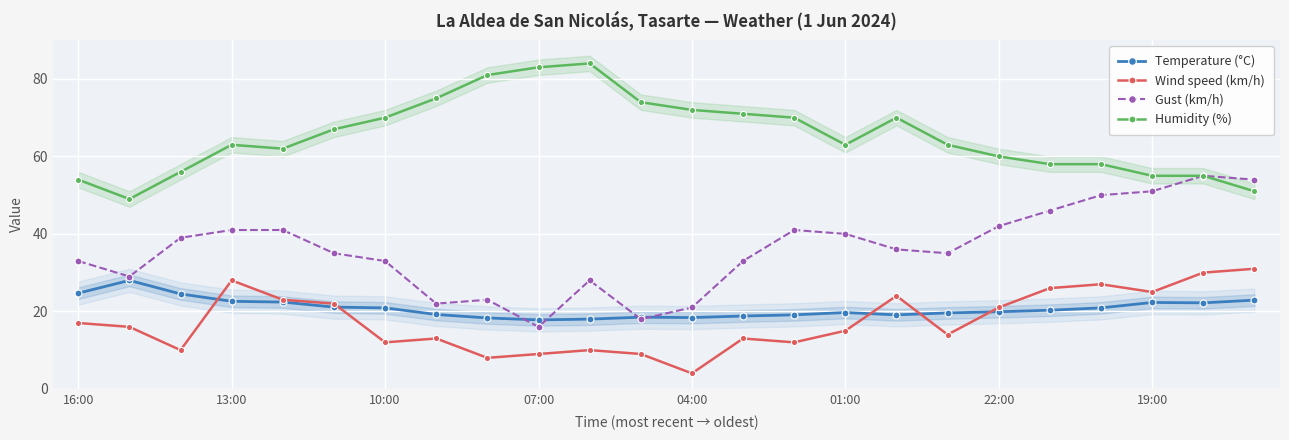

True or false: Temperature (°C) has more than 2 points higher than both neighbors.

True